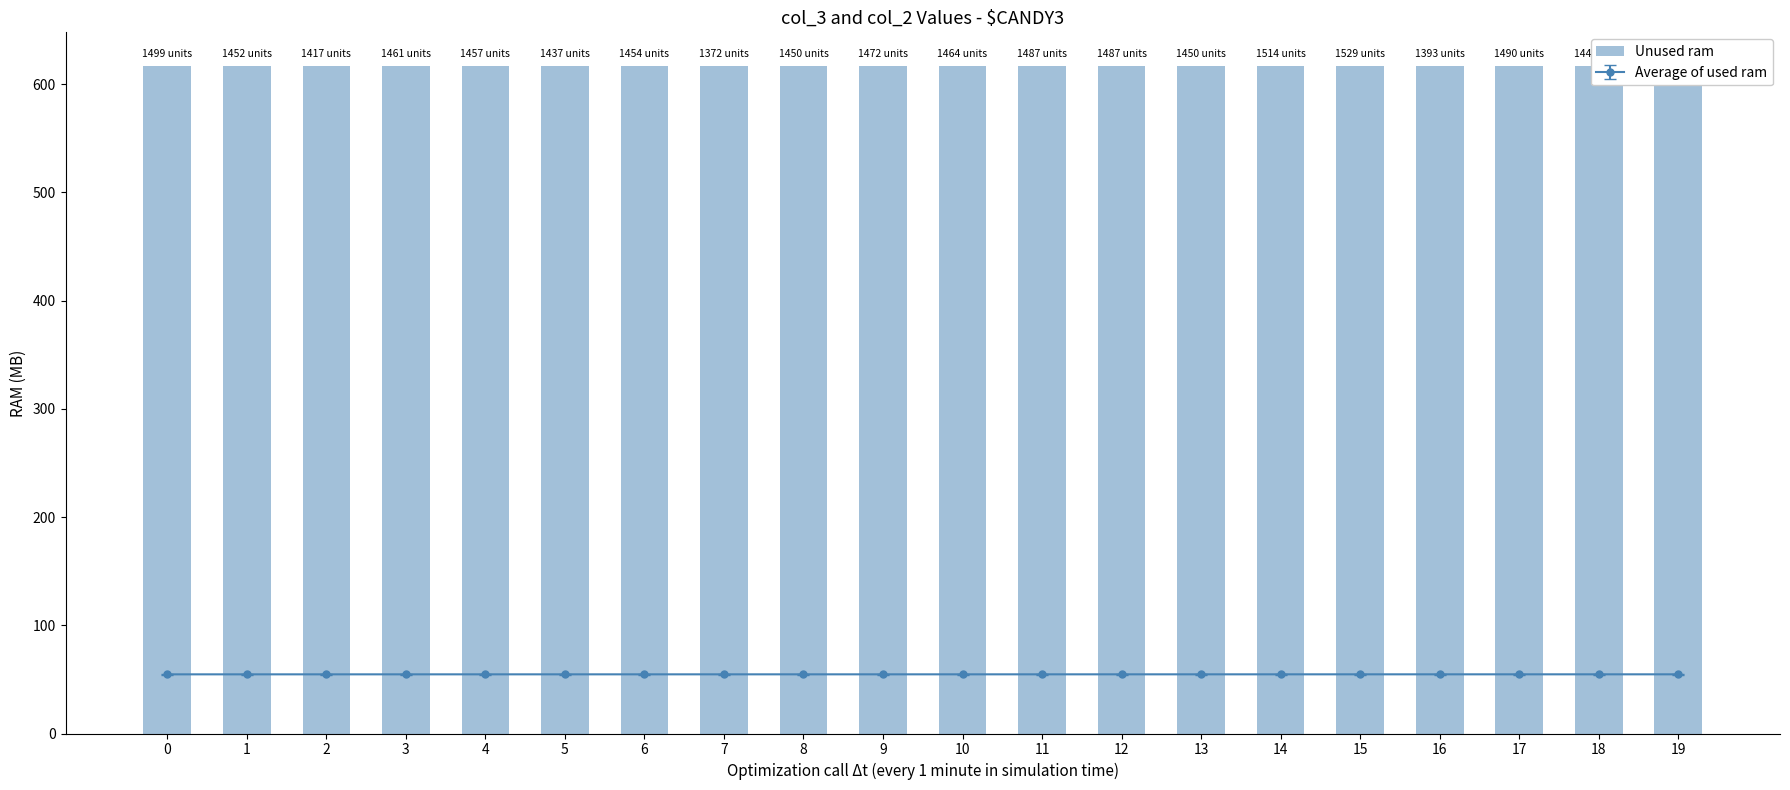

What is the greatest value displayed?

617.1